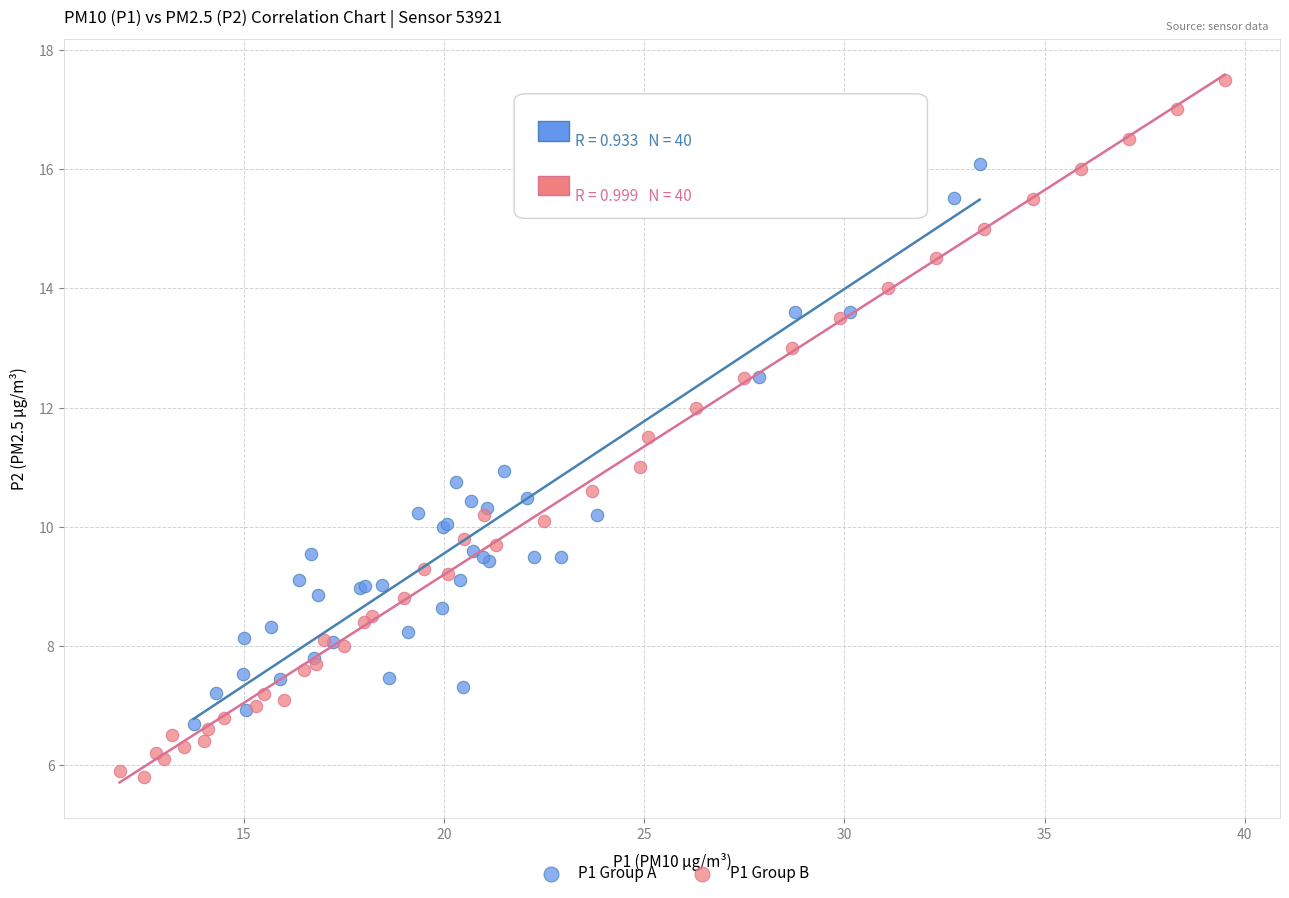

Which series has the widest spread of Y values?

P1 Group B